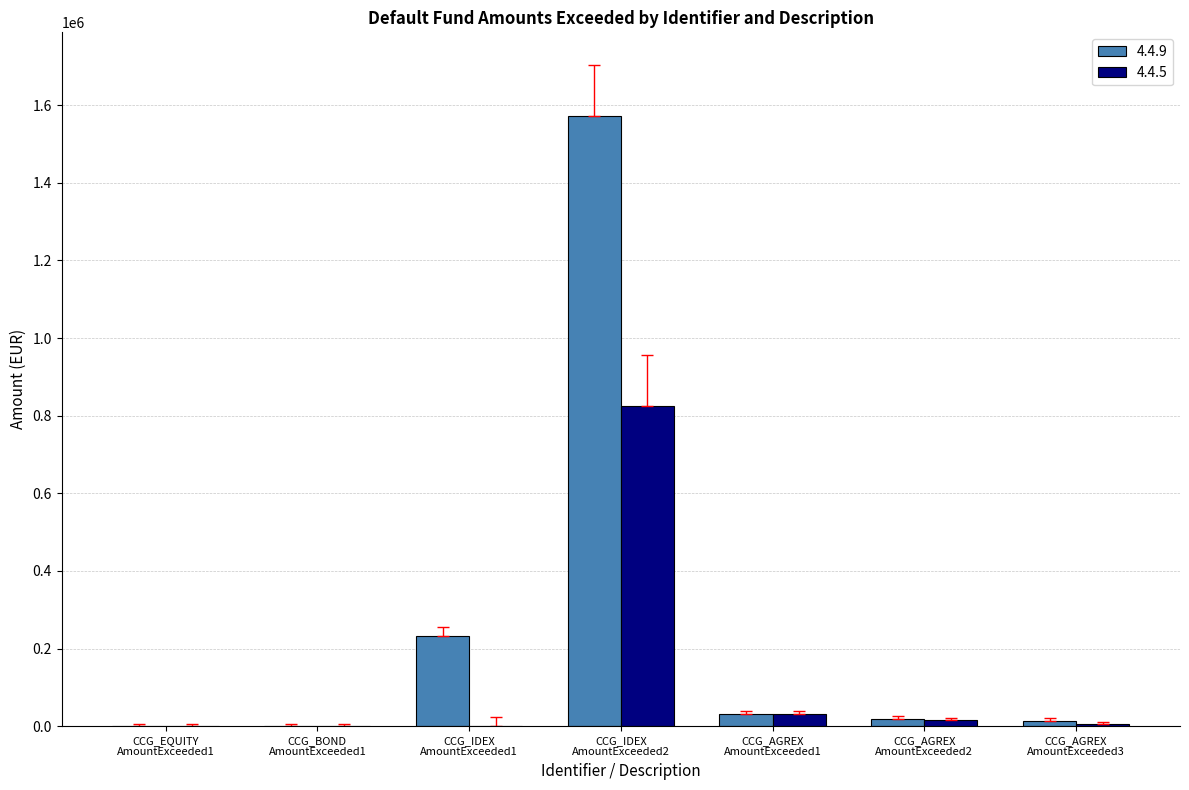

What is the maximum value shown in the chart?

1571998